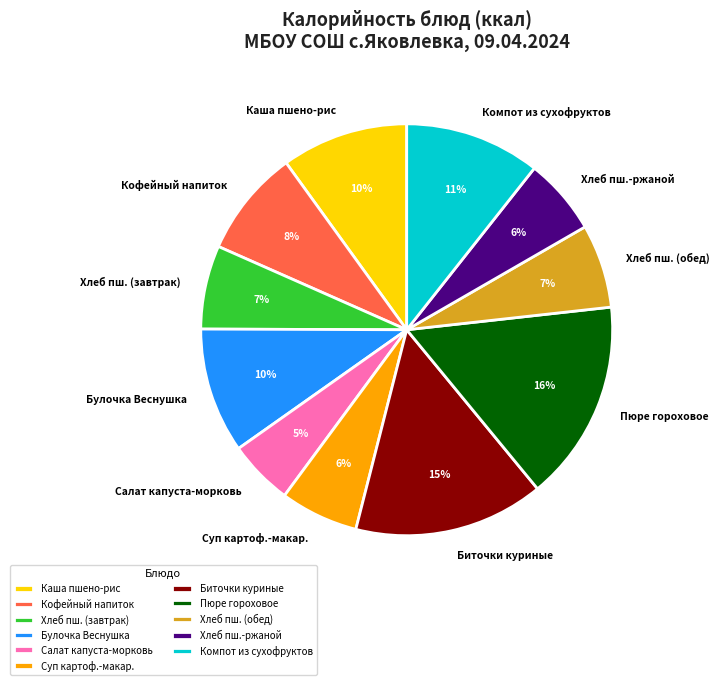

Count the number of slices in the pie.

11